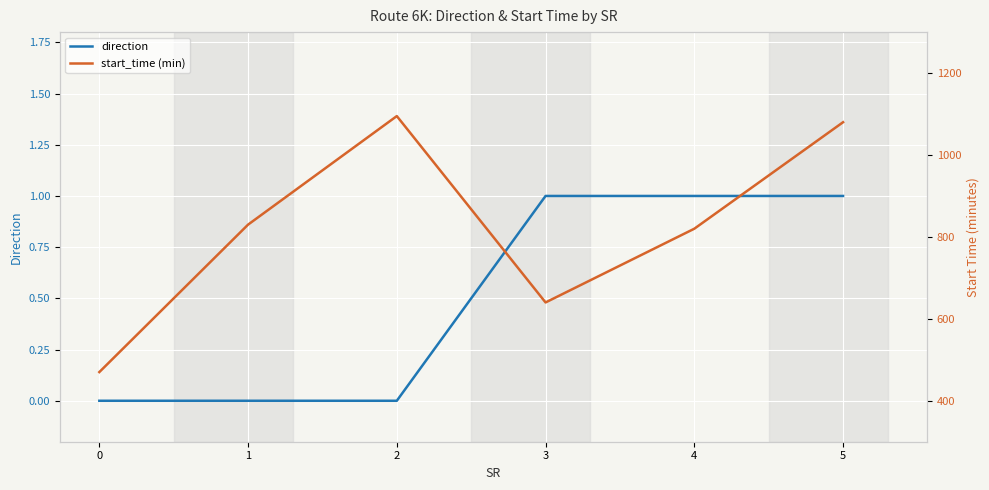

How many direction values are between 0 and 1?

6